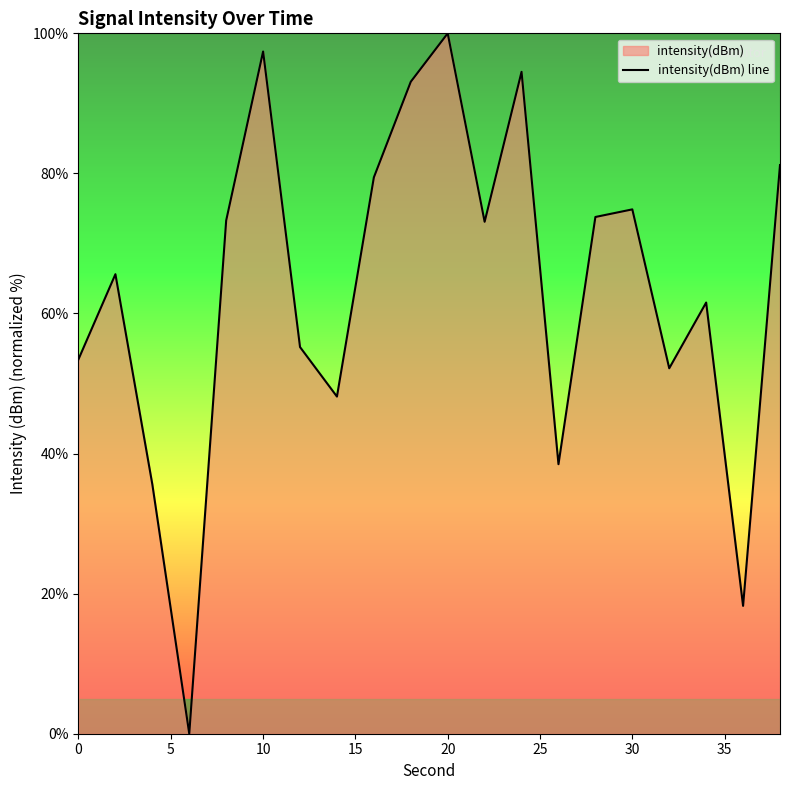

Which category has the highest value across all series?

20